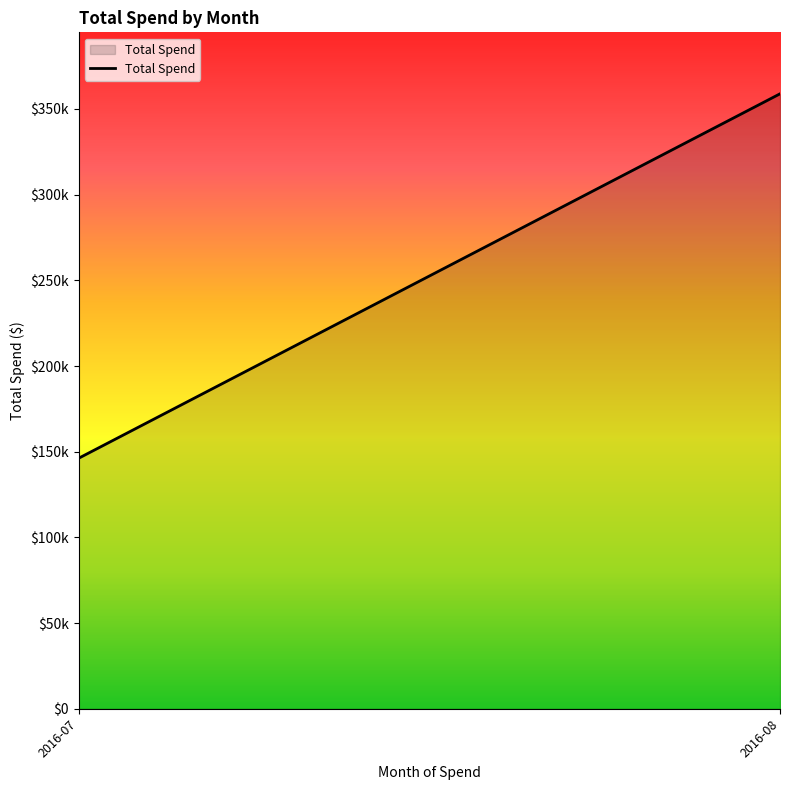

True or false: the data shows 146211.1 at 2016-07.

True